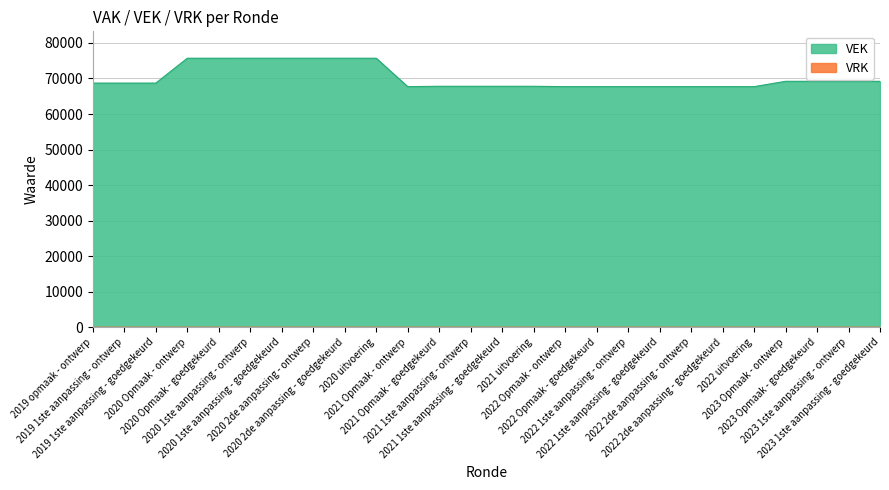

What is the greatest value displayed?

75707